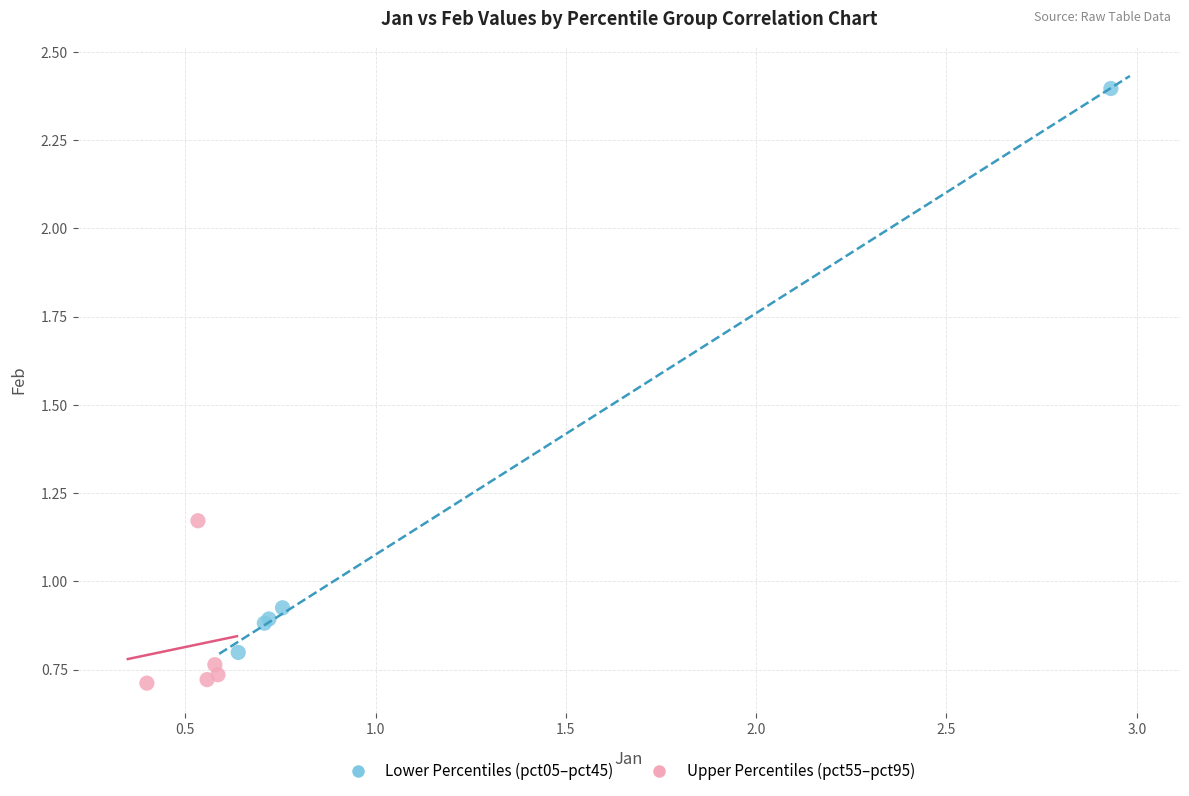

What are all the series names shown in the legend?

Lower Percentiles (pct05–pct45), Upper Percentiles (pct55–pct95)